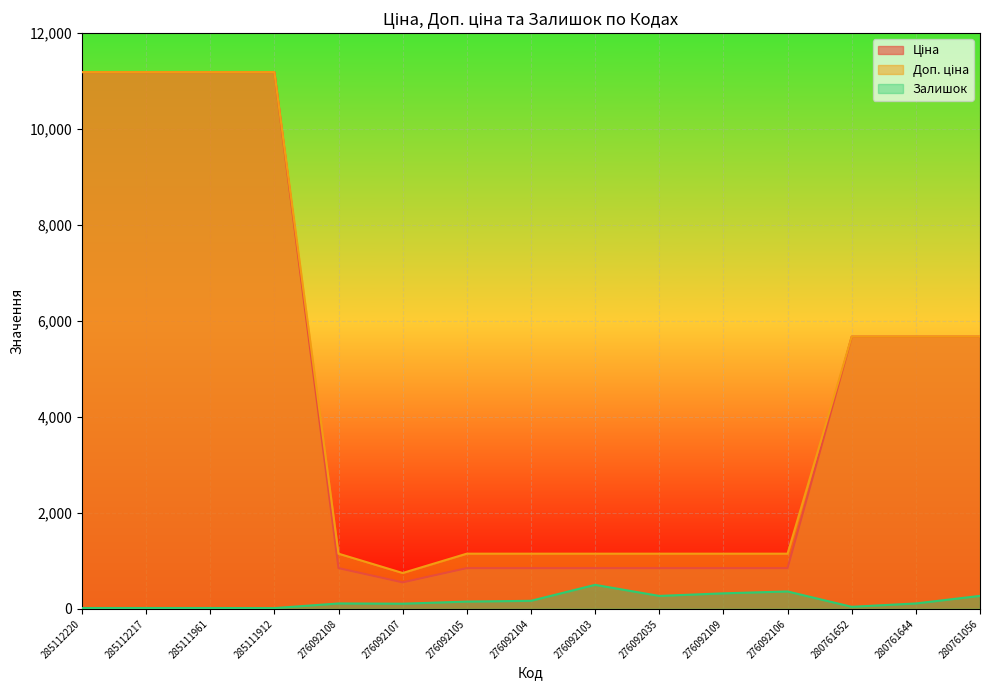

How many lines are shown in the chart?

3